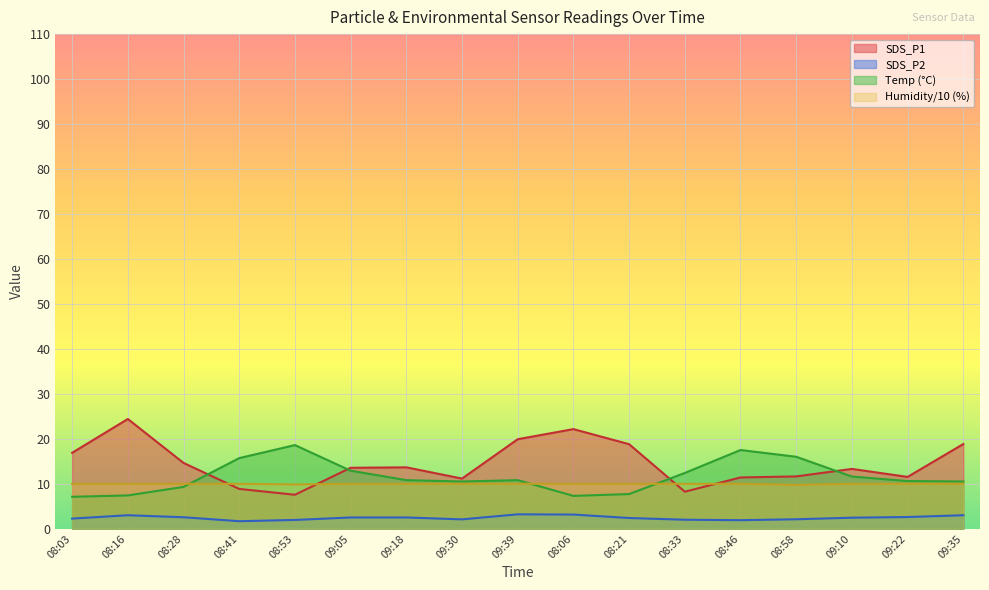

How many lines are shown in the chart?

4